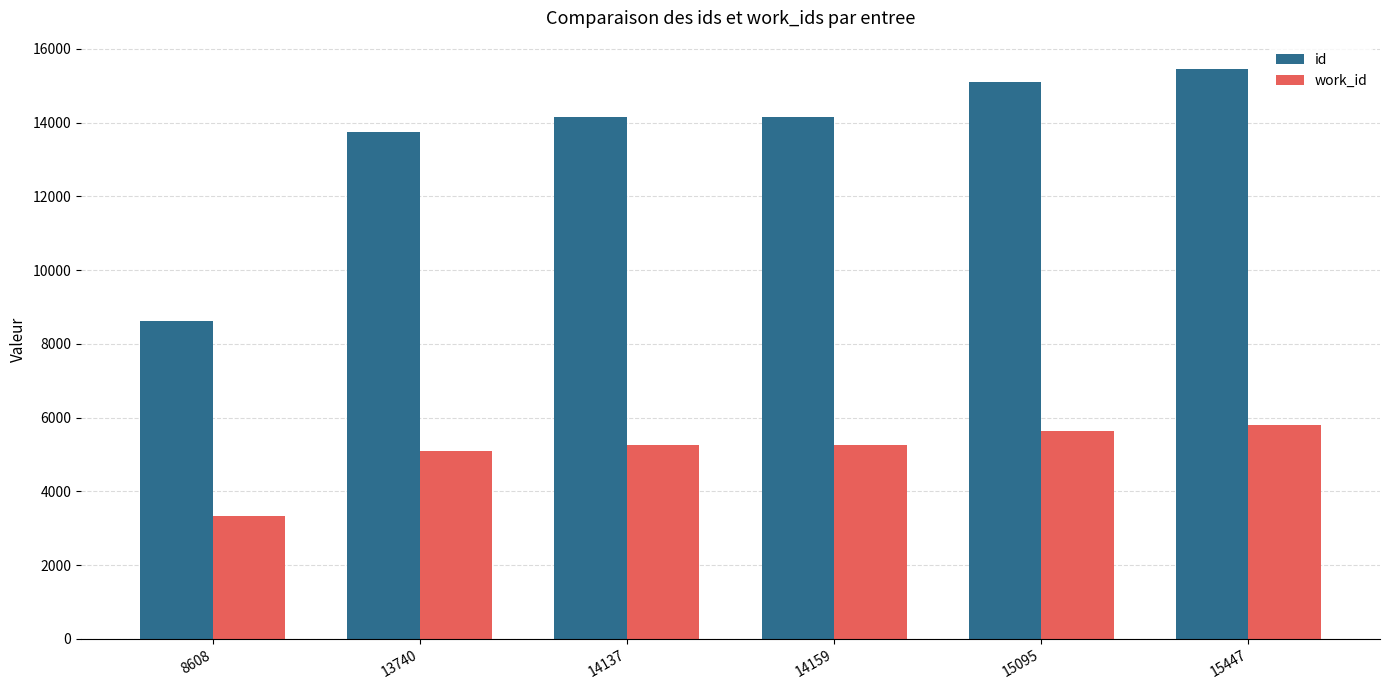

Between 8608 and 13740, which series saw the biggest shift?

id